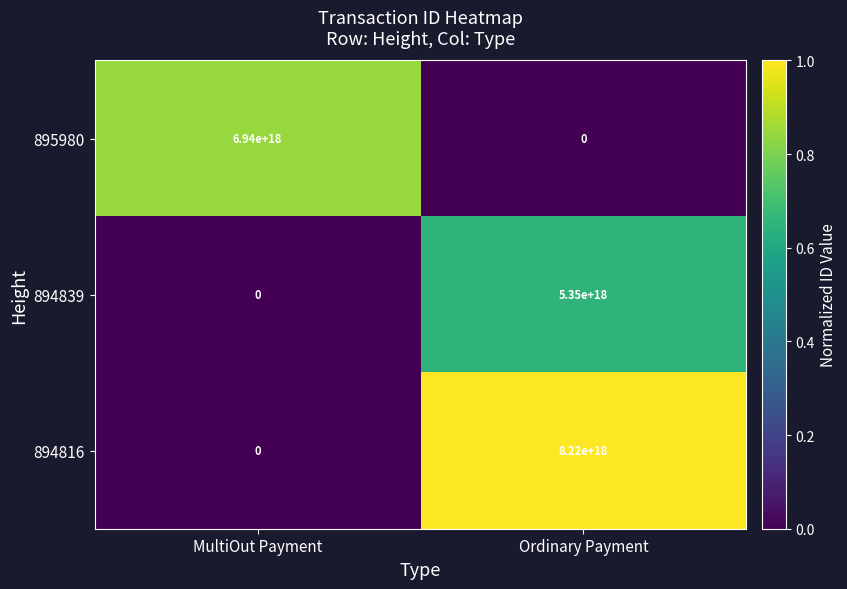

At which category is the sum across all series the highest?

Ordinary Payment